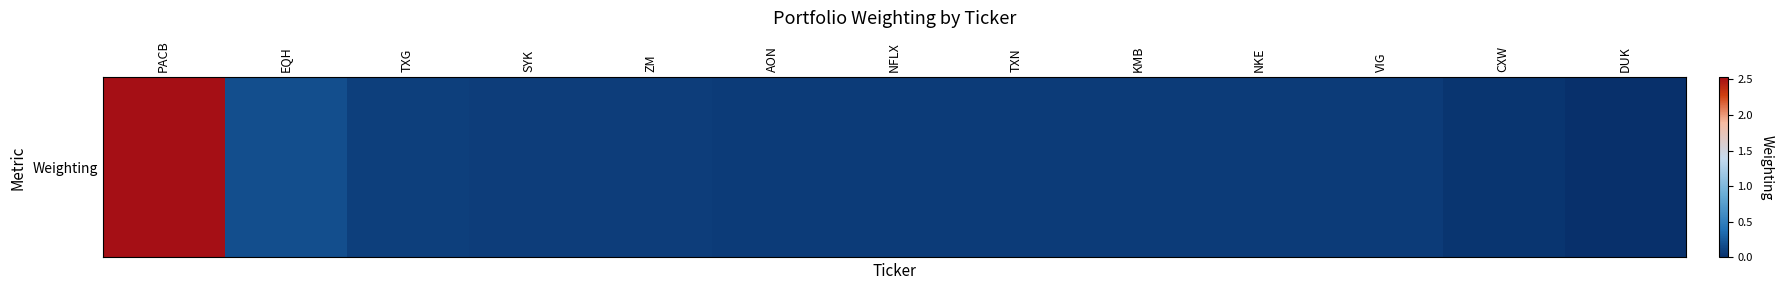

Reading left to right, what are all the values shown in this chart?

PACB=2.5	EQH=0.2	TXG=0.1	SYK=0.1	ZM=0.1	AON=0.1	NFLX=0.1	TXN=0.1	KMB=0.1	NKE=0.1	VIG=0.1	CXW=0.0	DUK=0.0